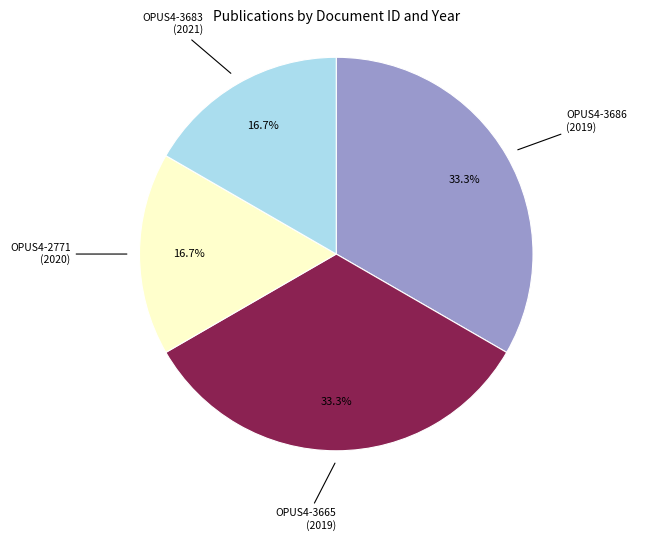

Between OPUS4-3665 (2019) and OPUS4-3683 (2021), which is larger?

OPUS4-3665 (2019)